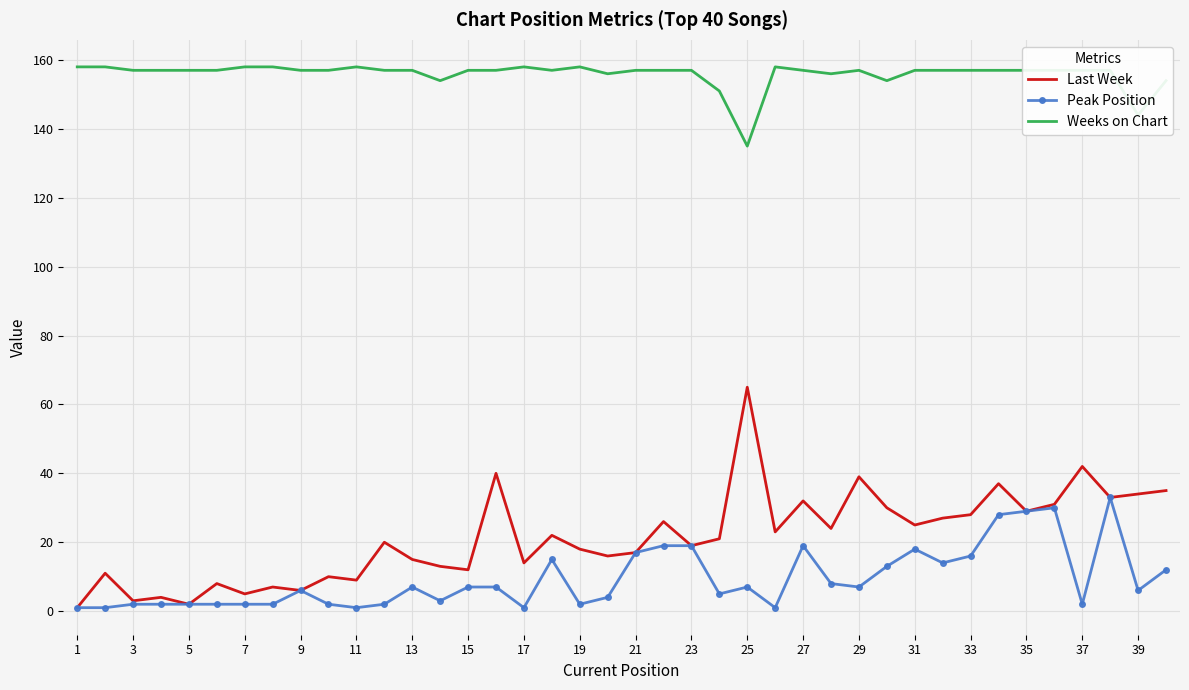

Which series has the largest total across all categories?

Weeks on Chart